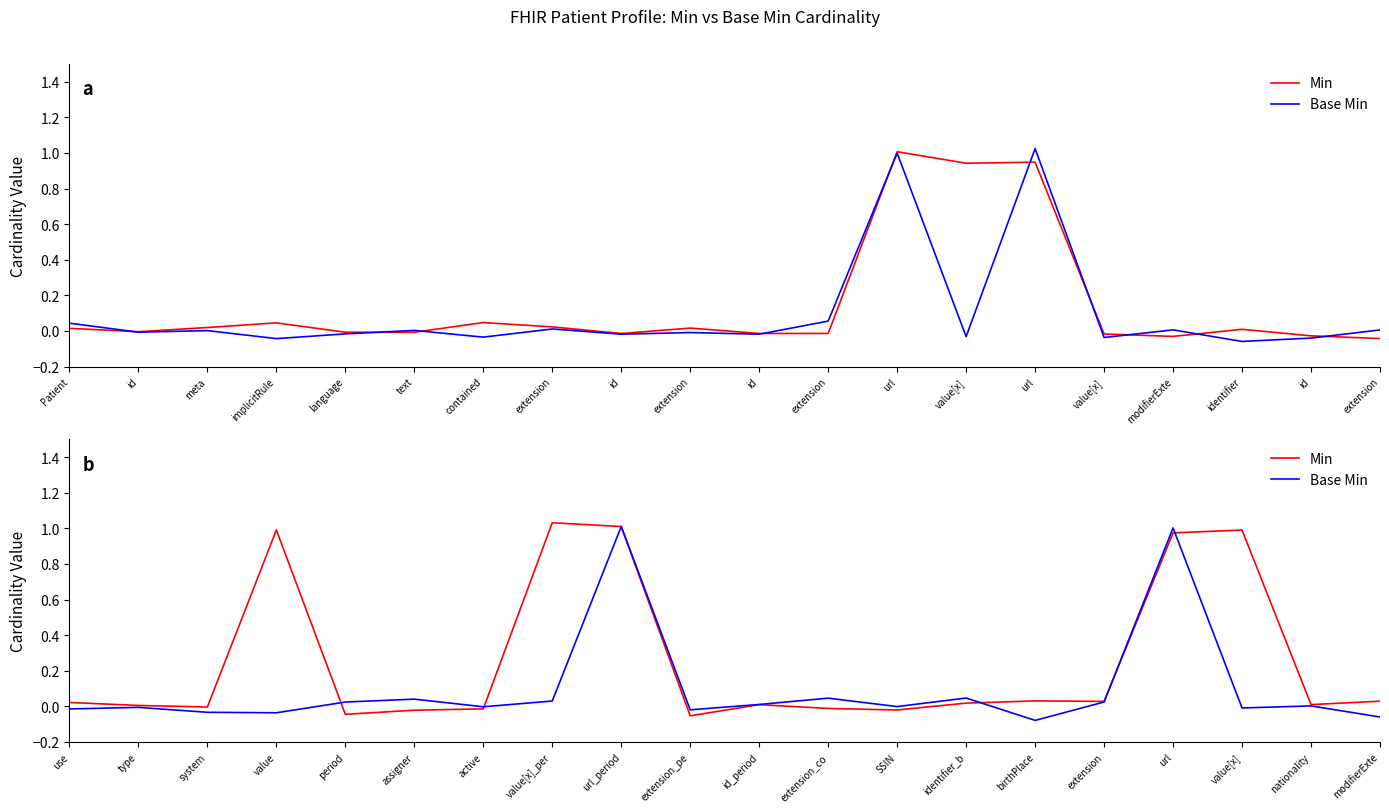

Between value[x] and assigner, which is larger?

value[x]